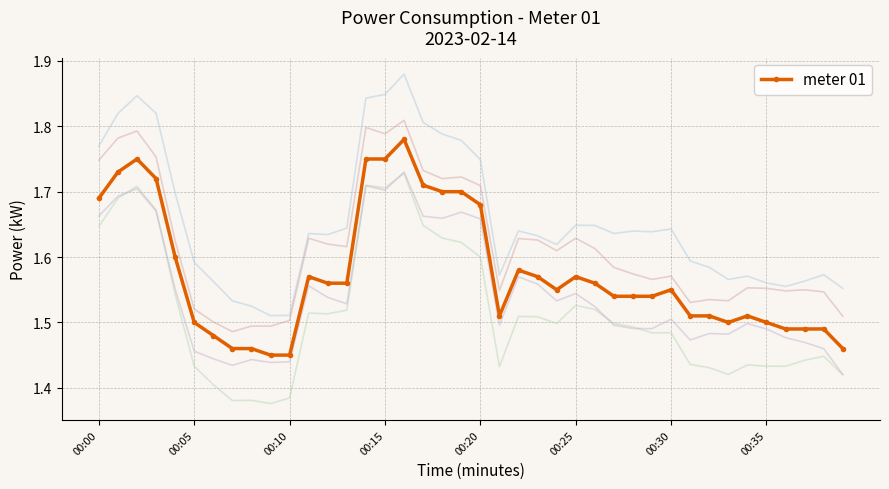

How many meter 01 values are between 1 and 2?

40